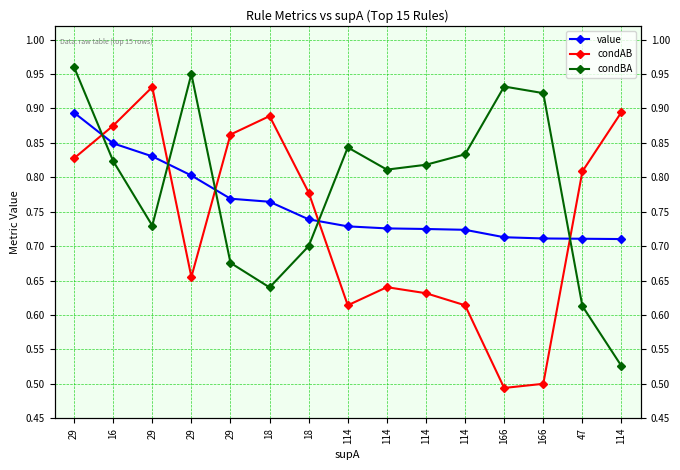

In condAB, how many points are lower than both neighbors (excluding endpoints)?

3